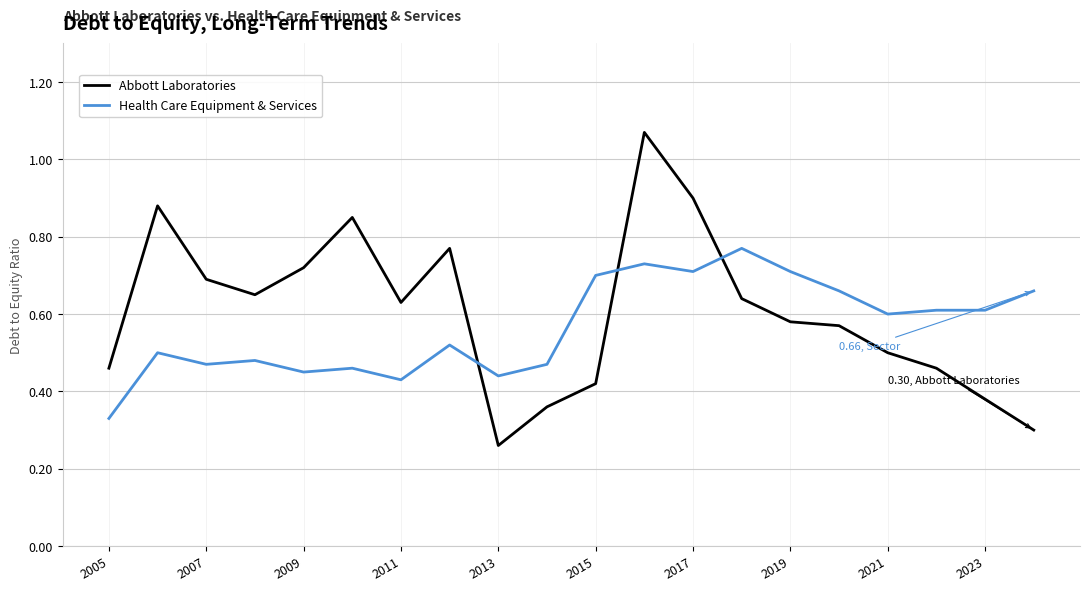

Which series has the largest range (max minus min)?

Abbott Laboratories